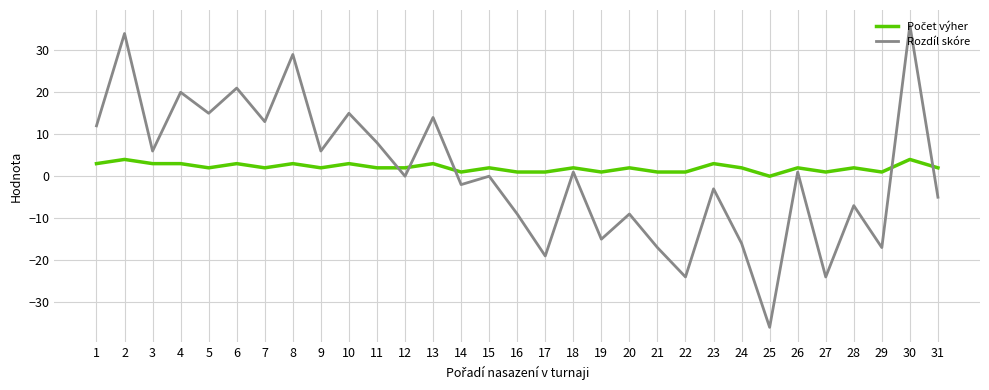

How many distinct data groups are displayed?

2